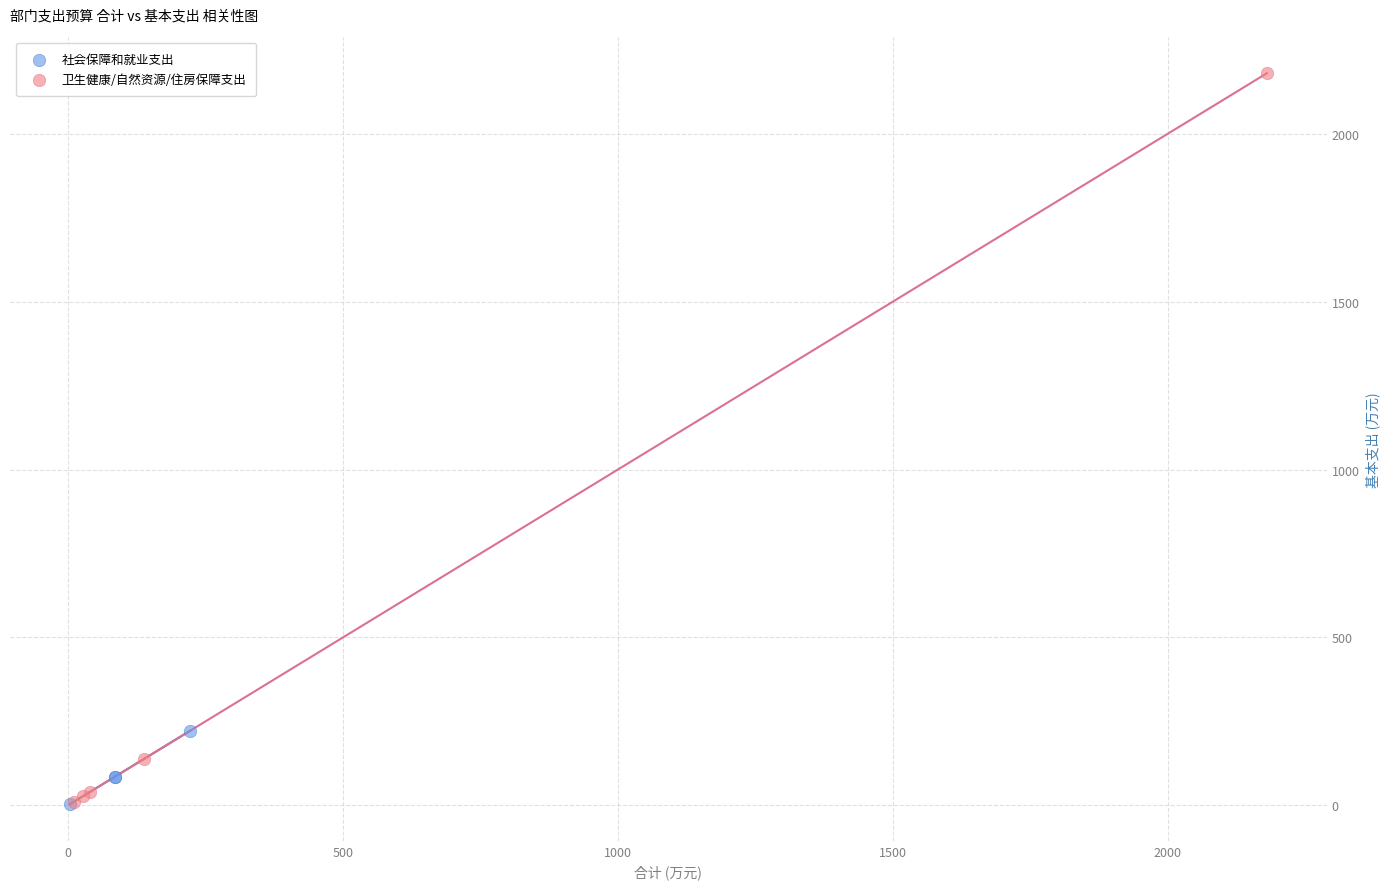

Which series has the largest Y range (max minus min)?

卫生健康/自然资源/住房保障支出